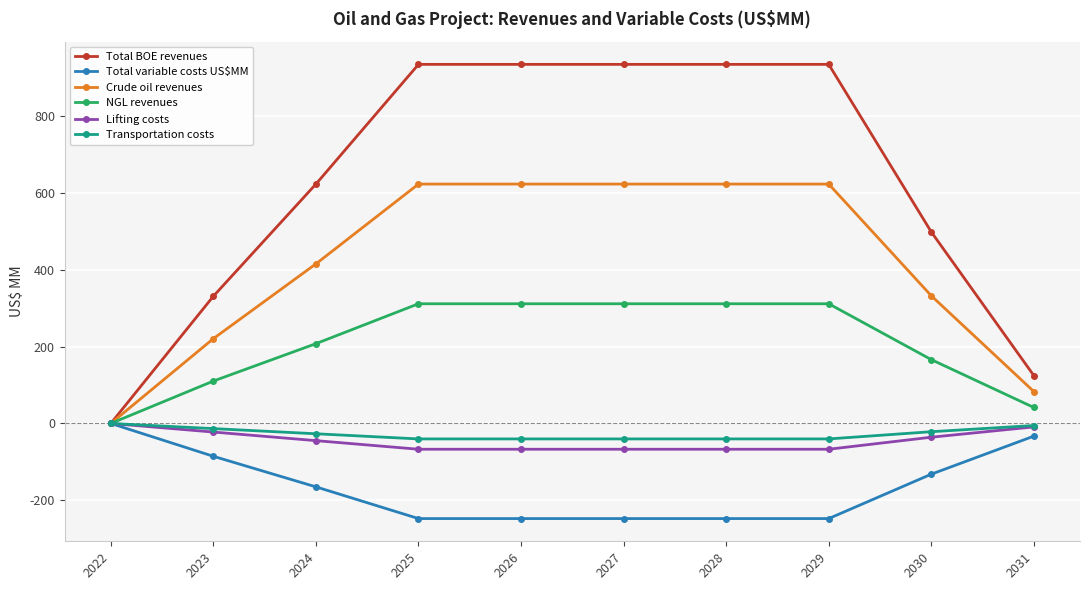

How many values in NGL revenues are above zero?

9